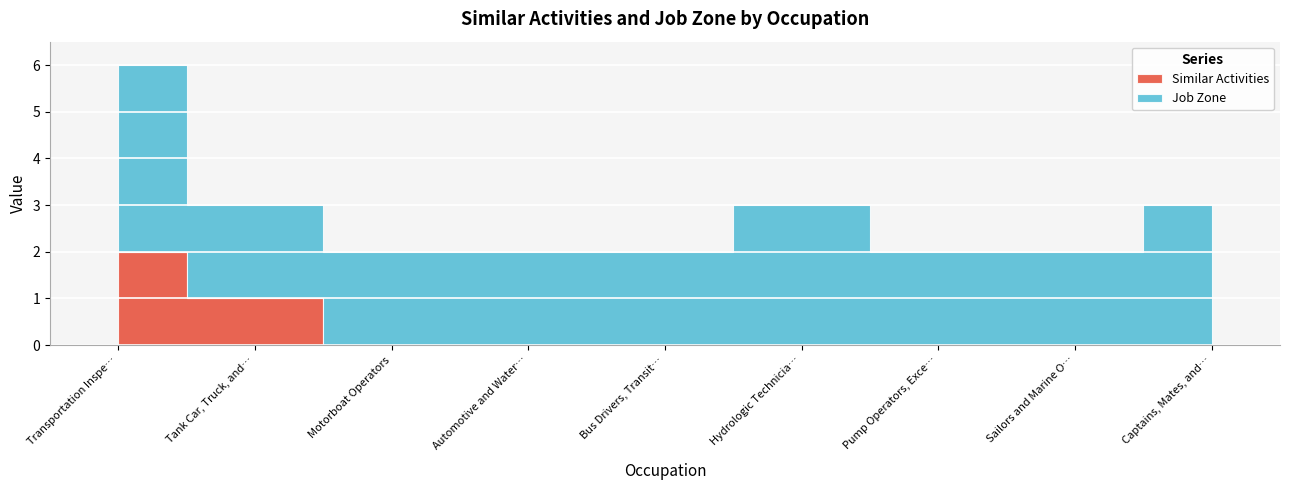

What is the minimum value for Job Zone?

2